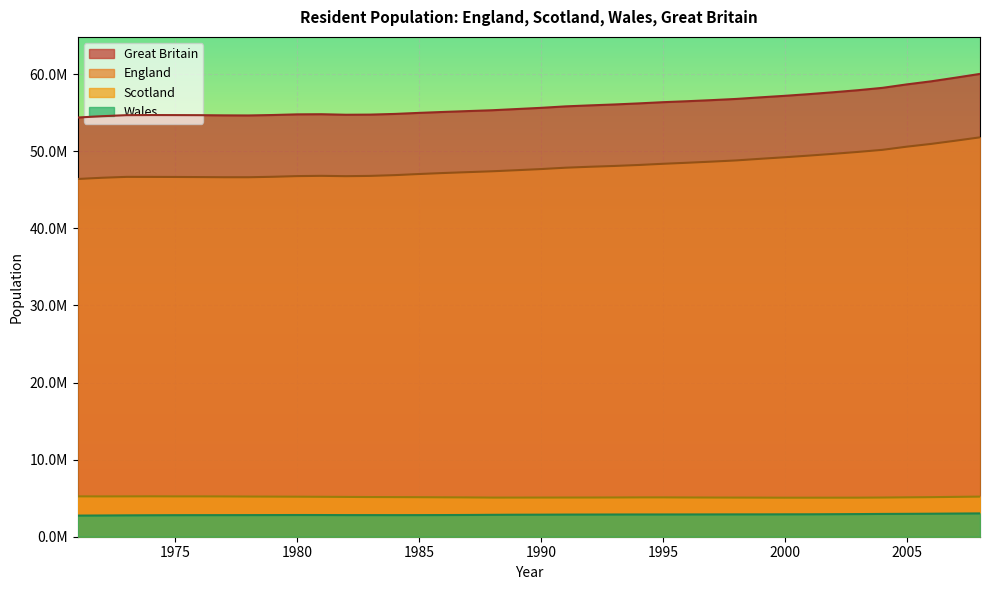

What is the value of the England point at the 5th from the left?

46674400